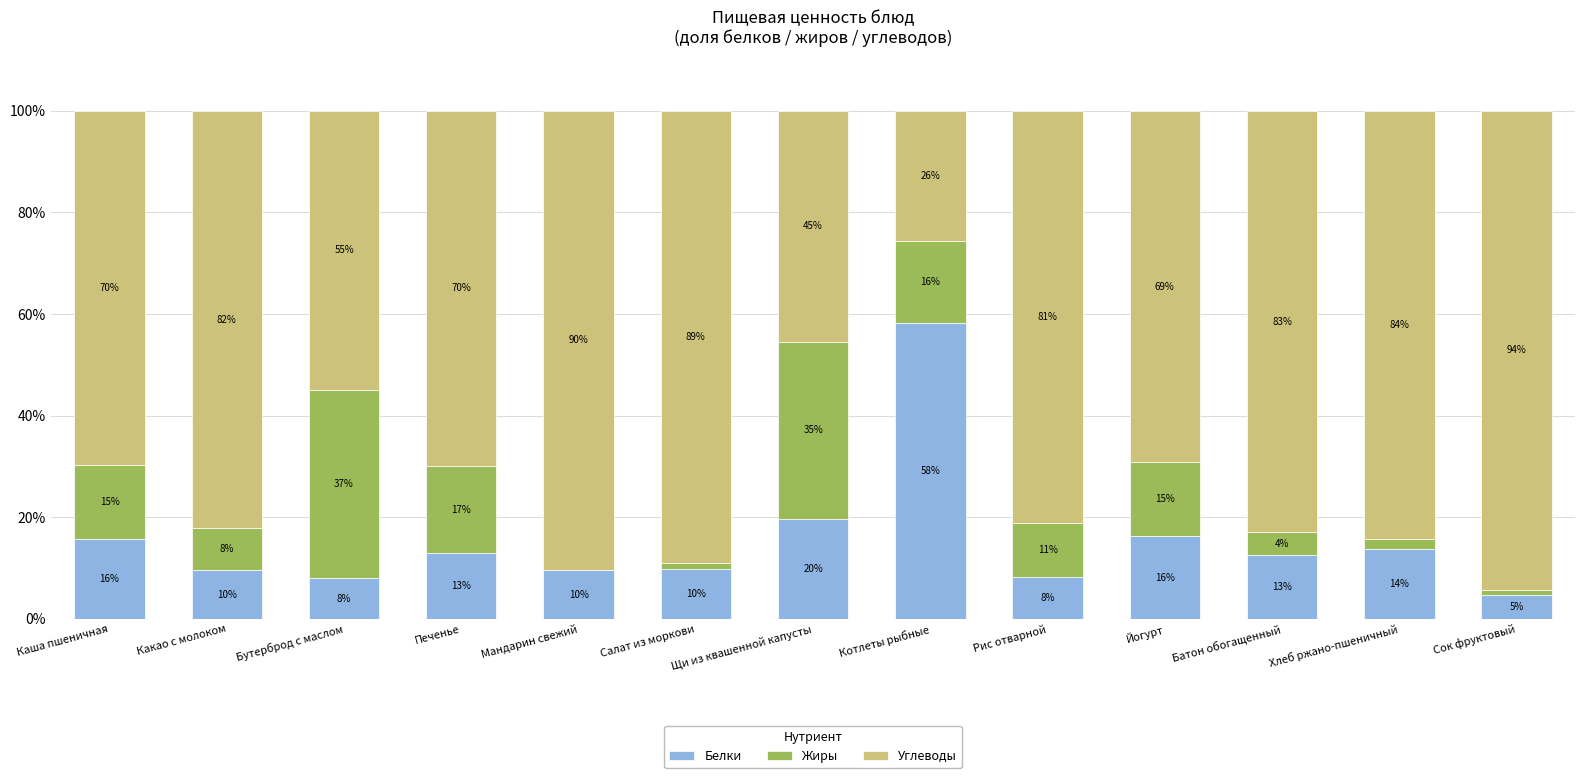

Does the chart contain stacked bars?

Yes